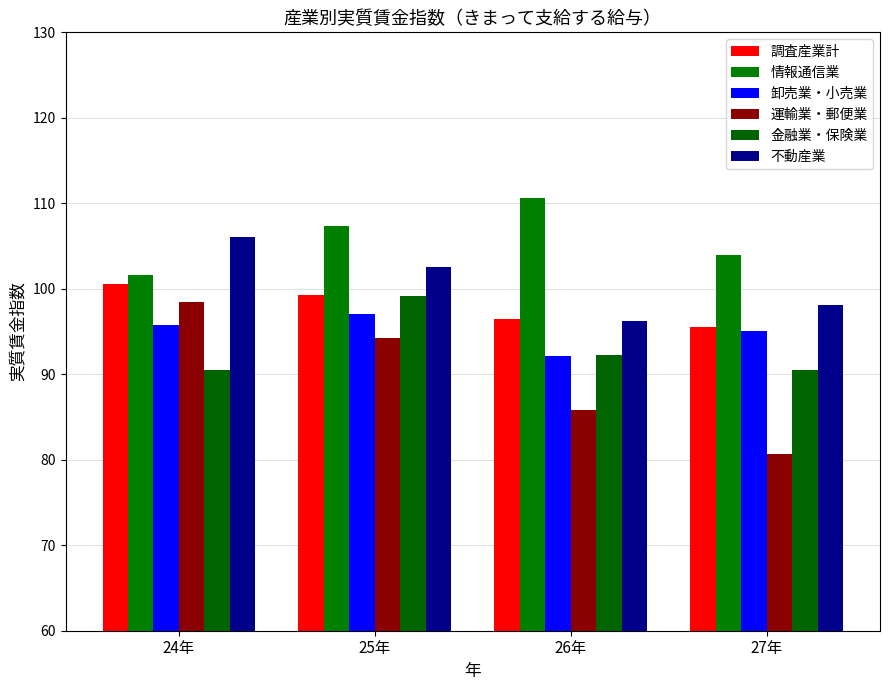

Are the bars horizontal?

No